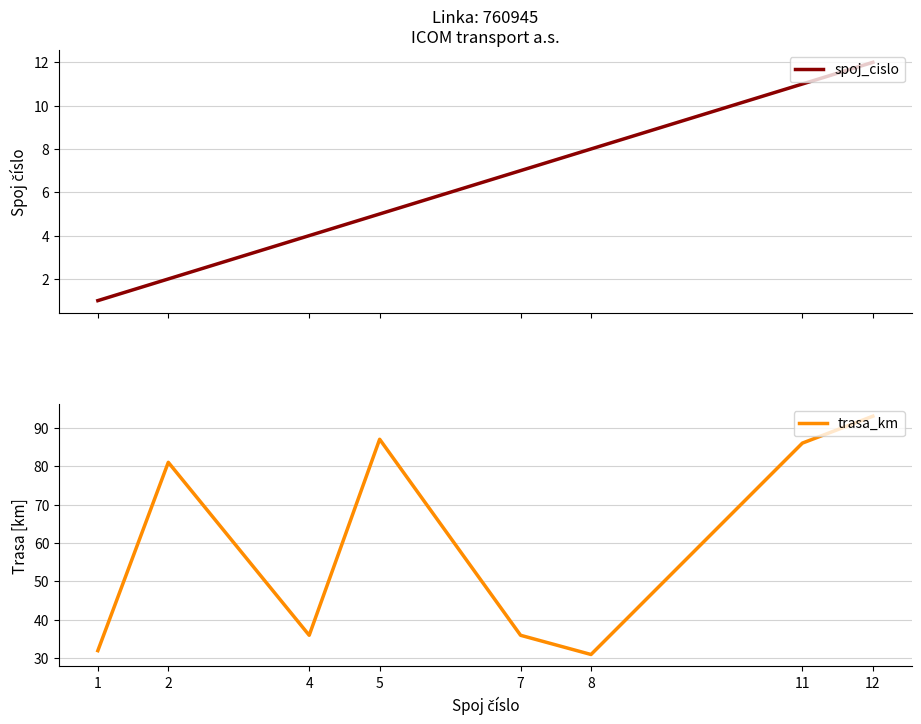

True or false: trasa_km has more than 1 interior local peaks.

True